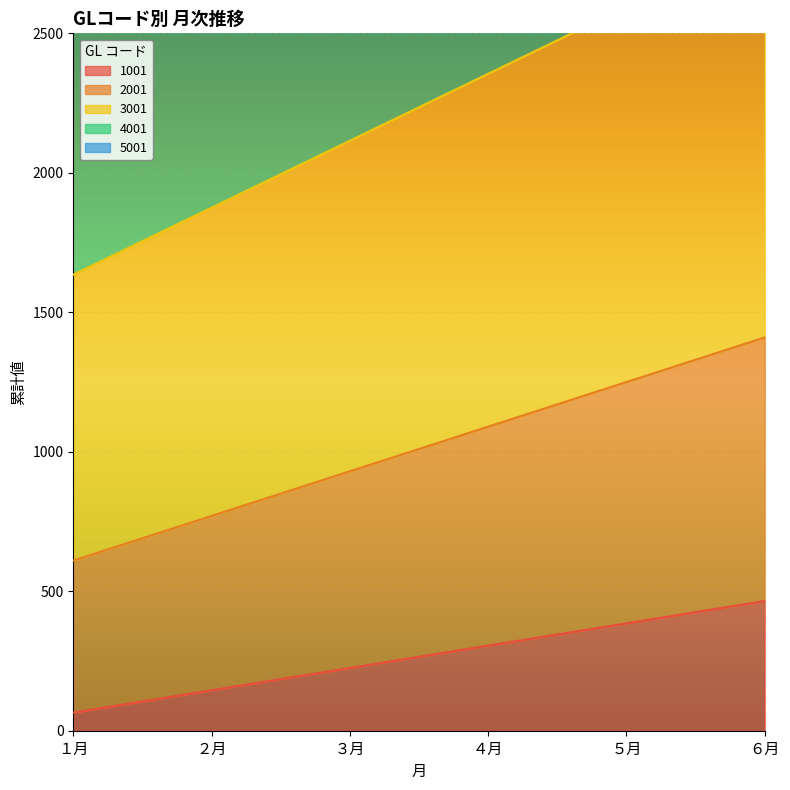

True or false: 1001 has more than 1 interior local peaks.

False